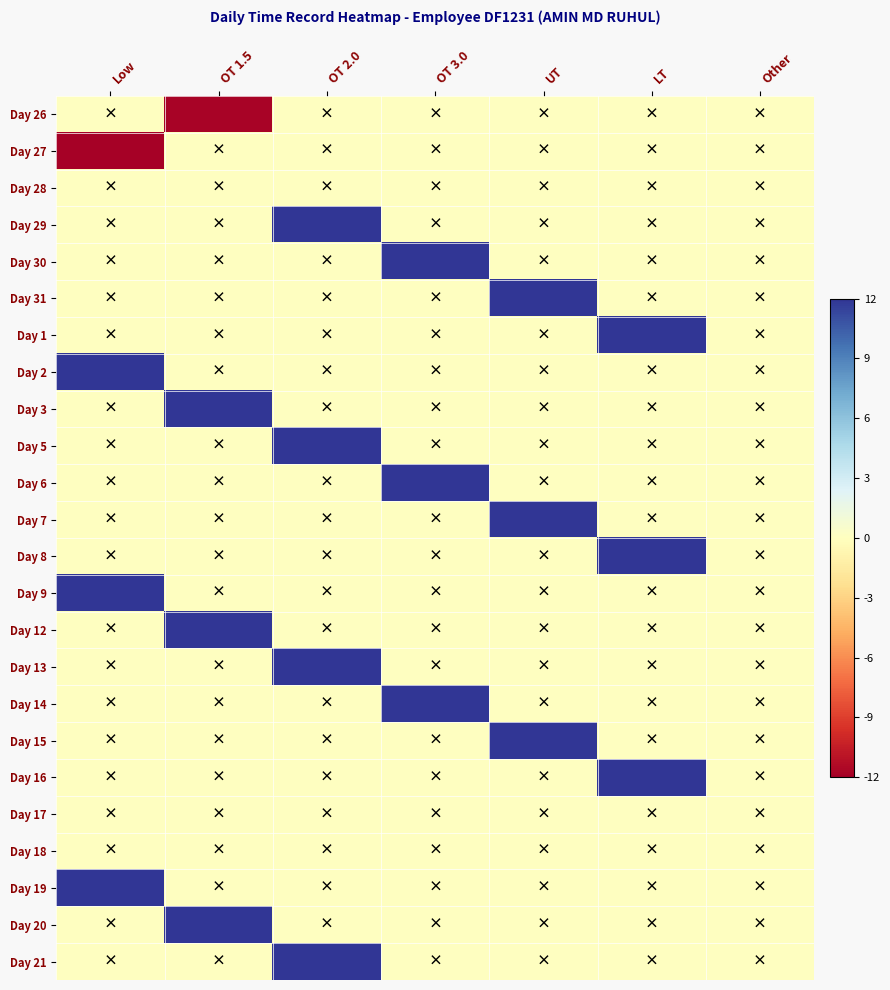

Reading right to left, what are all the values shown in this chart?

Day 26: Other=0.0	LT=0.0	UT=0.0	OT 3.0=0.0	OT 2.0=0.0	OT 1.5=-11.8	Low=0.0
Day 27: Other=0.0	LT=0.0	UT=0.0	OT 3.0=0.0	OT 2.0=0.0	OT 1.5=0.0	Low=-11.9
Day 28: Other=0.0	LT=0.0	UT=0.0	OT 3.0=0.0	OT 2.0=0.0	OT 1.5=0.0	Low=0.0
Day 29: Other=0.0	LT=0.0	UT=0.0	OT 3.0=0.0	OT 2.0=12.2	OT 1.5=0.0	Low=0.0
Day 30: Other=0.0	LT=0.0	UT=0.0	OT 3.0=12.2	OT 2.0=0.0	OT 1.5=0.0	Low=0.0
Day 31: Other=0.0	LT=0.0	UT=12.2	OT 3.0=0.0	OT 2.0=0.0	OT 1.5=0.0	Low=0.0
Day 1: Other=0.0	LT=12.1	UT=0.0	OT 3.0=0.0	OT 2.0=0.0	OT 1.5=0.0	Low=0.0
Day 2: Other=0.0	LT=0.0	UT=0.0	OT 3.0=0.0	OT 2.0=0.0	OT 1.5=0.0	Low=12.2
Day 3: Other=0.0	LT=0.0	UT=0.0	OT 3.0=0.0	OT 2.0=0.0	OT 1.5=12.2	Low=0.0
Day 5: Other=0.0	LT=0.0	UT=0.0	OT 3.0=0.0	OT 2.0=12.1	OT 1.5=0.0	Low=0.0
Day 6: Other=0.0	LT=0.0	UT=0.0	OT 3.0=12.2	OT 2.0=0.0	OT 1.5=0.0	Low=0.0
Day 7: Other=0.0	LT=0.0	UT=12.1	OT 3.0=0.0	OT 2.0=0.0	OT 1.5=0.0	Low=0.0
Day 8: Other=0.0	LT=12.3	UT=0.0	OT 3.0=0.0	OT 2.0=0.0	OT 1.5=0.0	Low=0.0
Day 9: Other=0.0	LT=0.0	UT=0.0	OT 3.0=0.0	OT 2.0=0.0	OT 1.5=0.0	Low=12.1
Day 12: Other=0.0	LT=0.0	UT=0.0	OT 3.0=0.0	OT 2.0=0.0	OT 1.5=12.3	Low=0.0
Day 13: Other=0.0	LT=0.0	UT=0.0	OT 3.0=0.0	OT 2.0=12.2	OT 1.5=0.0	Low=0.0
Day 14: Other=0.0	LT=0.0	UT=0.0	OT 3.0=12.3	OT 2.0=0.0	OT 1.5=0.0	Low=0.0
Day 15: Other=0.0	LT=0.0	UT=12.2	OT 3.0=0.0	OT 2.0=0.0	OT 1.5=0.0	Low=0.0
Day 16: Other=0.0	LT=12.2	UT=0.0	OT 3.0=0.0	OT 2.0=0.0	OT 1.5=0.0	Low=0.0
Day 17: Other=0.0	LT=0.0	UT=0.0	OT 3.0=0.0	OT 2.0=0.0	OT 1.5=0.0	Low=0.0
Day 18: Other=0.0	LT=0.0	UT=0.0	OT 3.0=0.0	OT 2.0=0.0	OT 1.5=0.0	Low=0.0
Day 19: Other=0.0	LT=0.0	UT=0.0	OT 3.0=0.0	OT 2.0=0.0	OT 1.5=0.0	Low=12.1
Day 20: Other=0.0	LT=0.0	UT=0.0	OT 3.0=0.0	OT 2.0=0.0	OT 1.5=12.2	Low=0.0
Day 21: Other=0.0	LT=0.0	UT=0.0	OT 3.0=0.0	OT 2.0=12.2	OT 1.5=0.0	Low=0.0